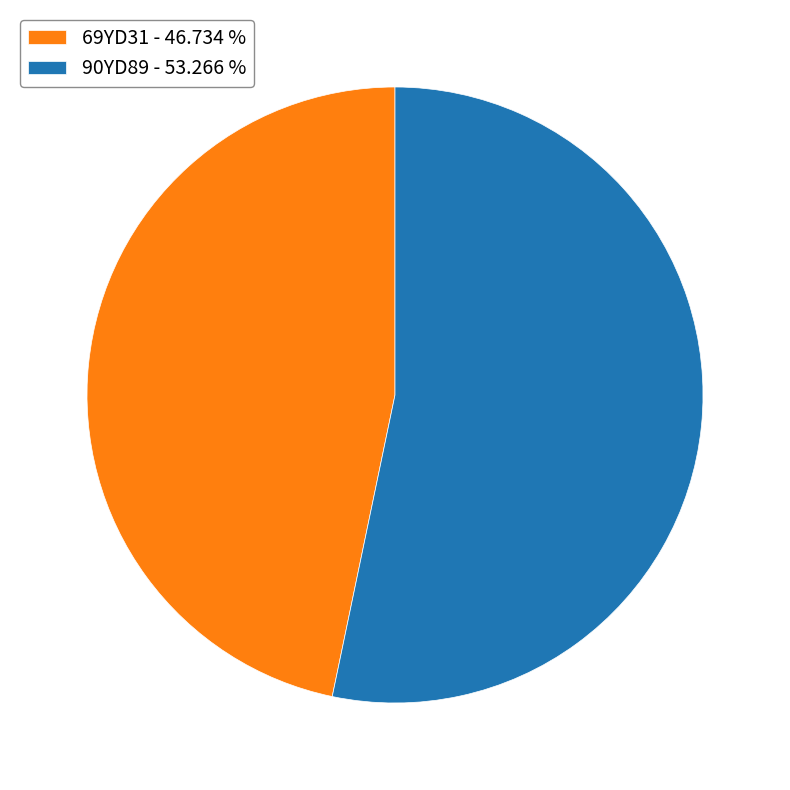

Is there any slice that represents more than half of the pie?

Yes